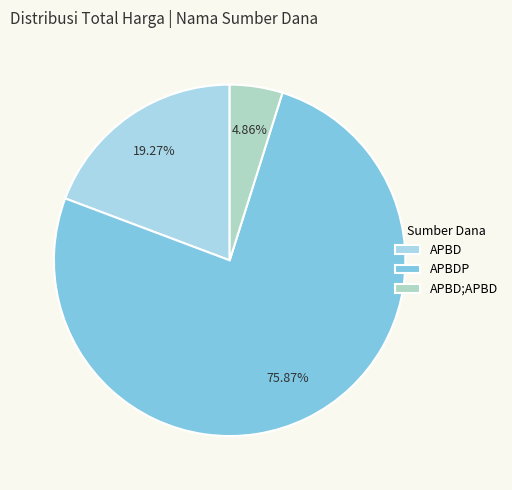

To the nearest percent, what is the difference between the largest and smallest slice percentages?

71%